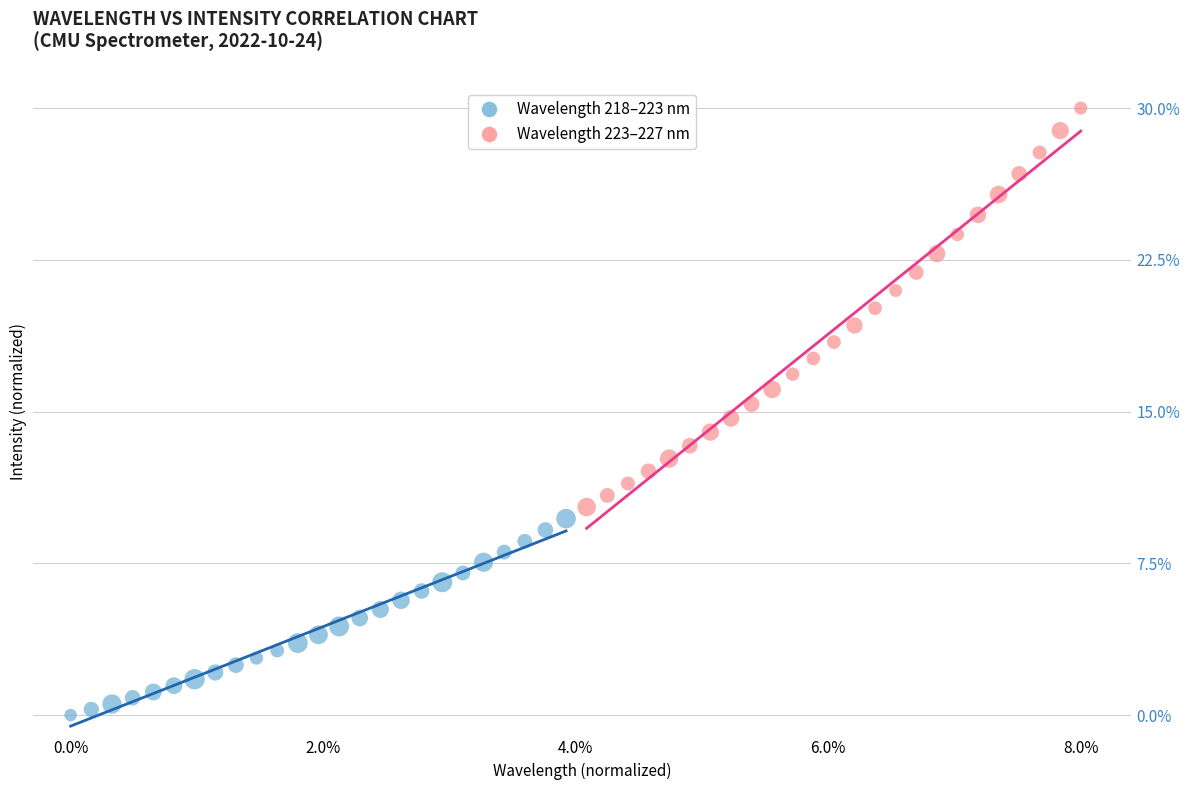

Which series contains the highest Y value?

Wavelength 223–227 nm